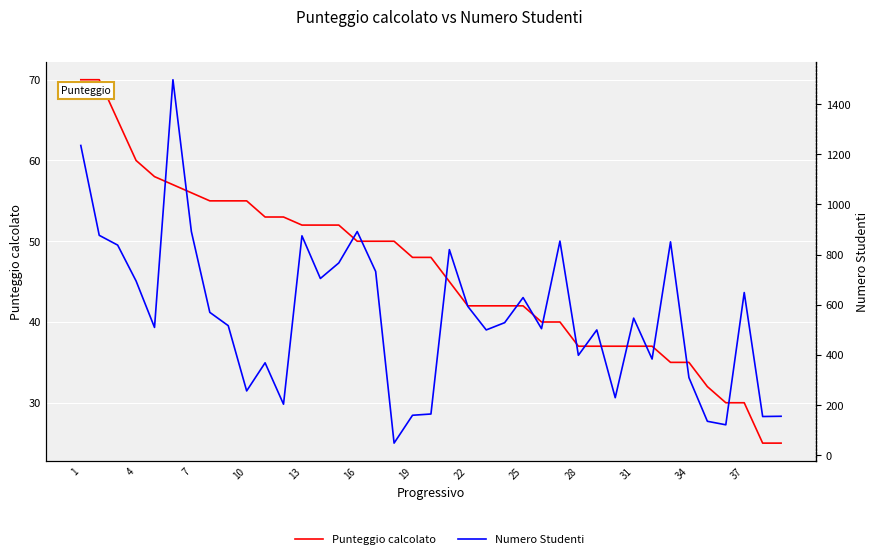

True or false: Punteggio calcolato has more than 2 points higher than both neighbors.

False